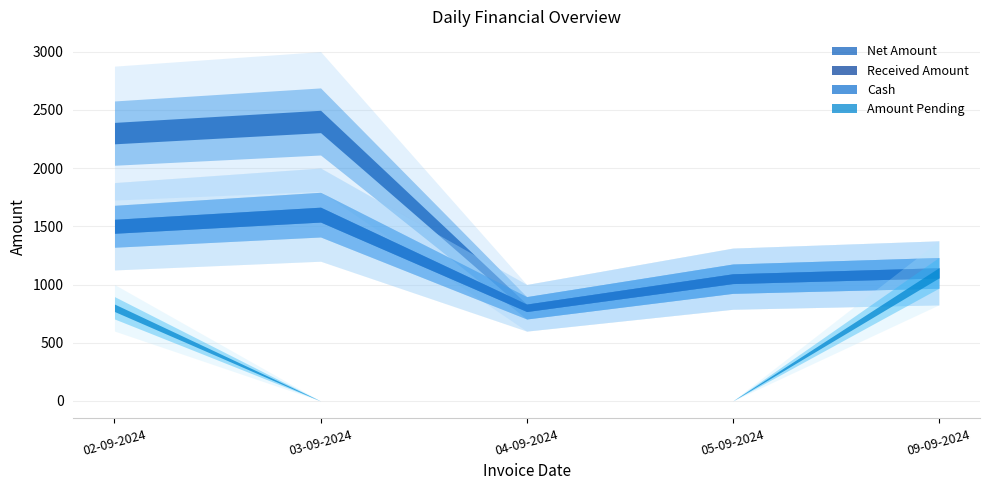

Which series has the largest total across all categories?

Net Amount